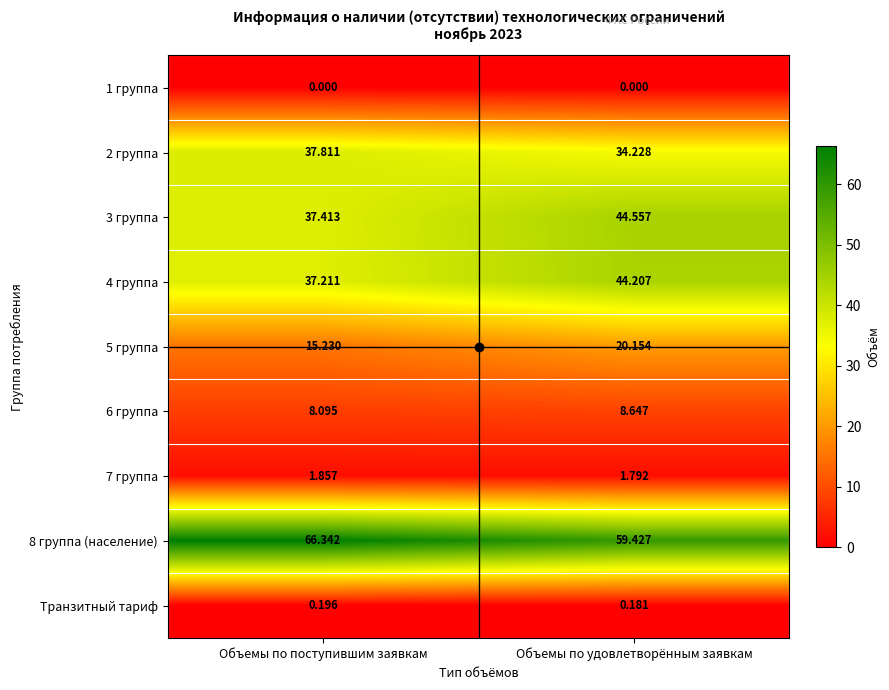

At which label does 2 группа first exceed 37?

Объемы по поступившим заявкам